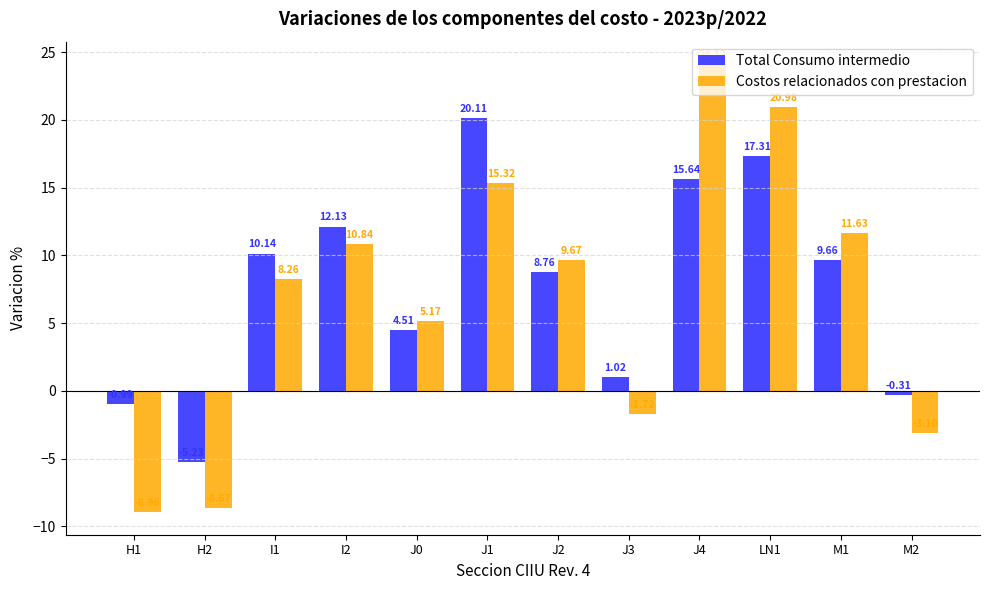

What position from the right is I1?

10